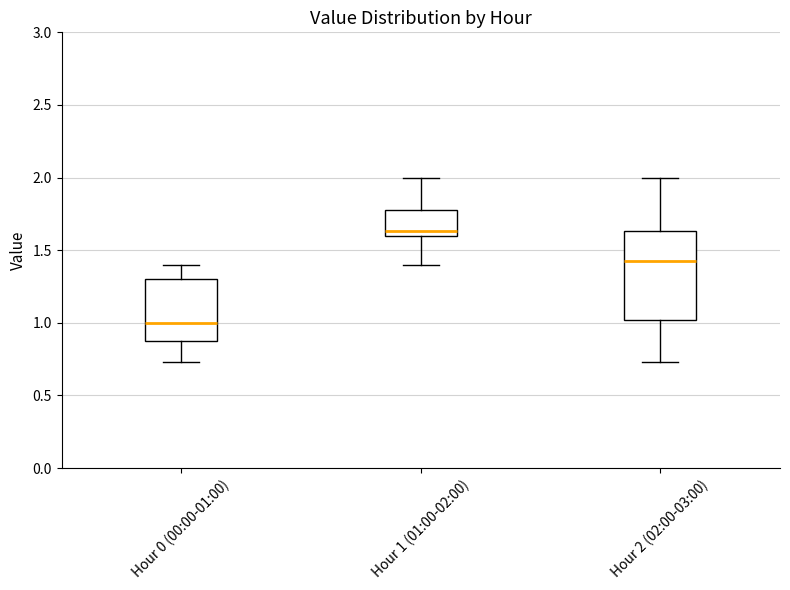

Reading left to right, transcribe this box plot: for each box, give where its median line is, the range the box spans, and where its two whiskers end, as read against the y-axis. The values are not printed on the chart, so give them approximately, as read against the axis.

Hour 0 (00:00-01:00): median 1.00, box 0.90 to 1.30, whiskers 0.75 to 1.40
Hour 1 (01:00-02:00): median 1.65, box 1.60 to 1.80, whiskers 1.40 to 2.00
Hour 2 (02:00-03:00): median 1.45, box 1.00 to 1.65, whiskers 0.75 to 2.00